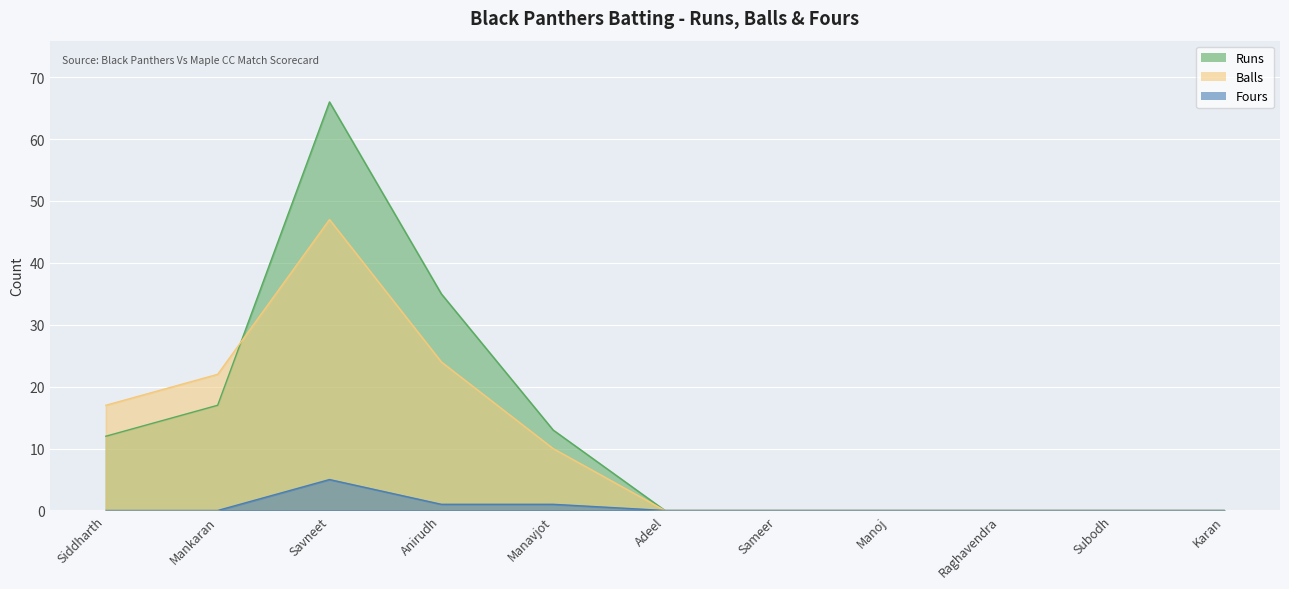

What is the average value of the Balls series?

11